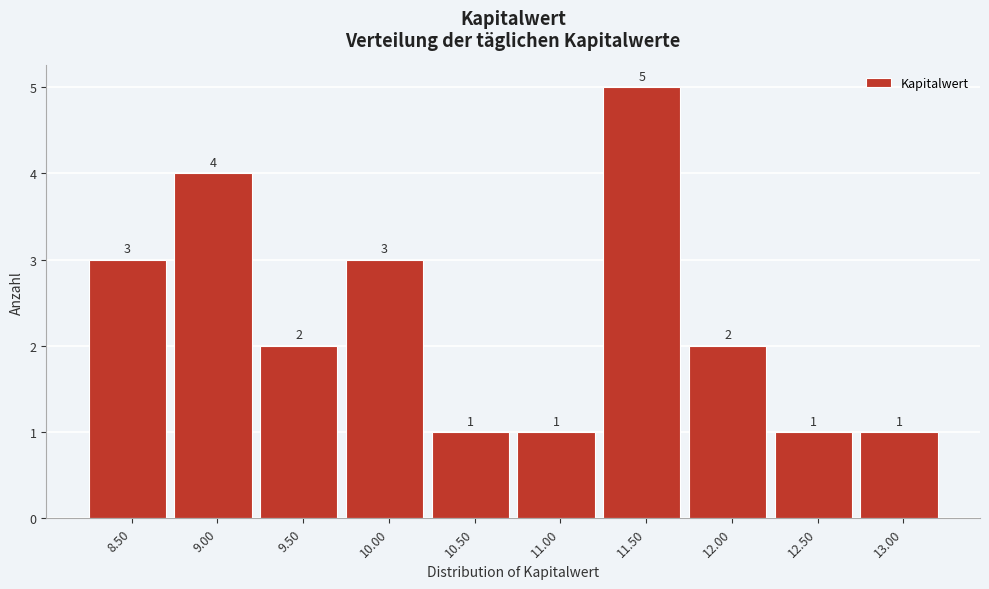

Reading left to right, list all the values displayed in this chart.

8.50=3	9.00=4	9.50=2	10.00=3	10.50=1	11.00=1	11.50=5	12.00=2	12.50=1	13.00=1